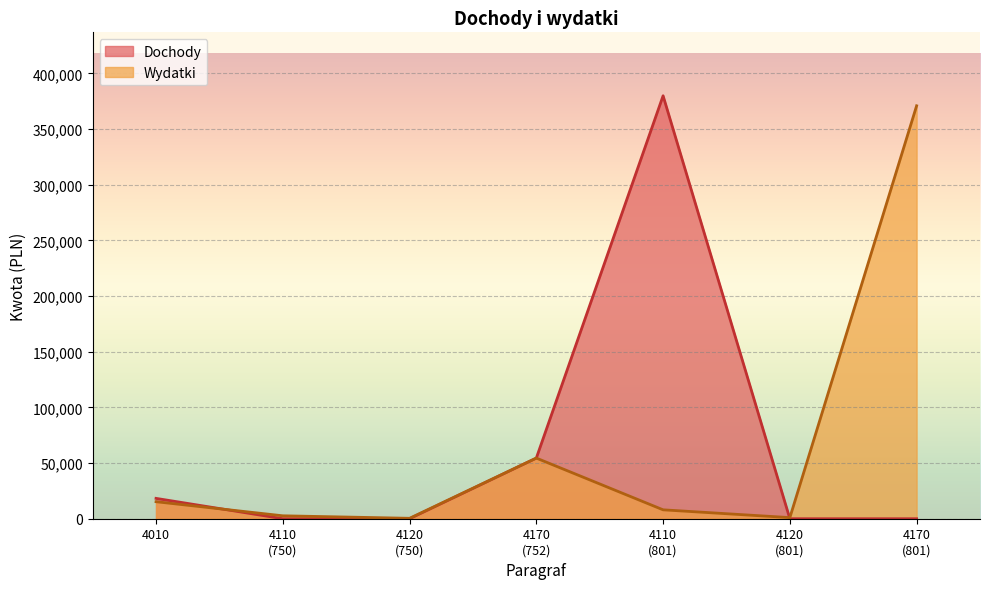

Count the number of categories in the chart.

7